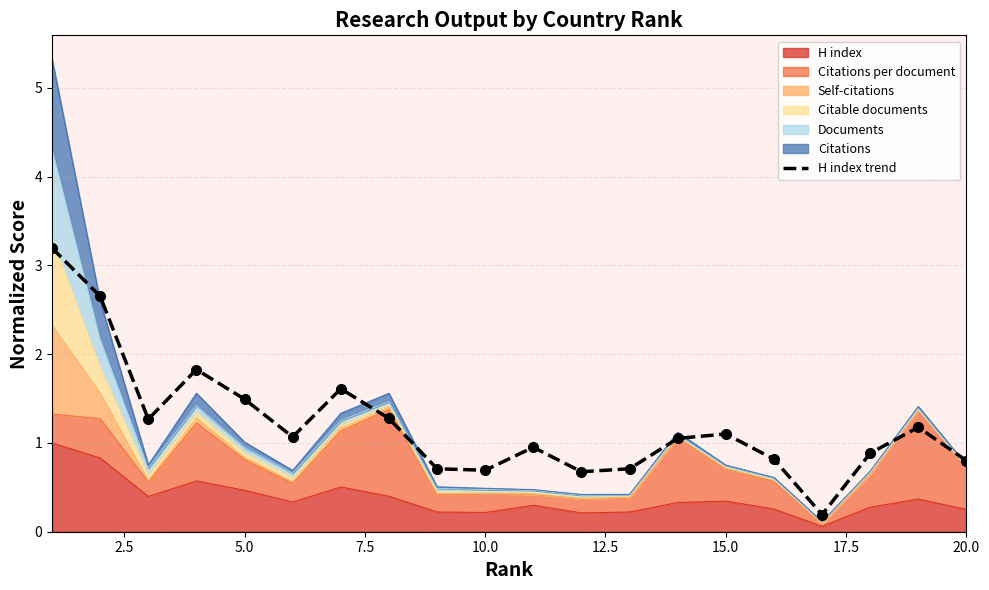

True or false: there are more than 1 points higher than both neighbors.

True